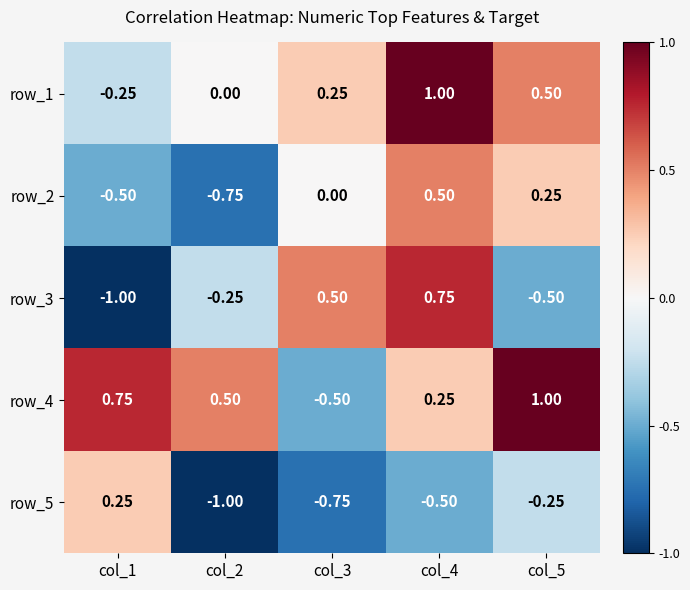

What is the difference between the maximum and minimum values in the row_4 series?

1.5